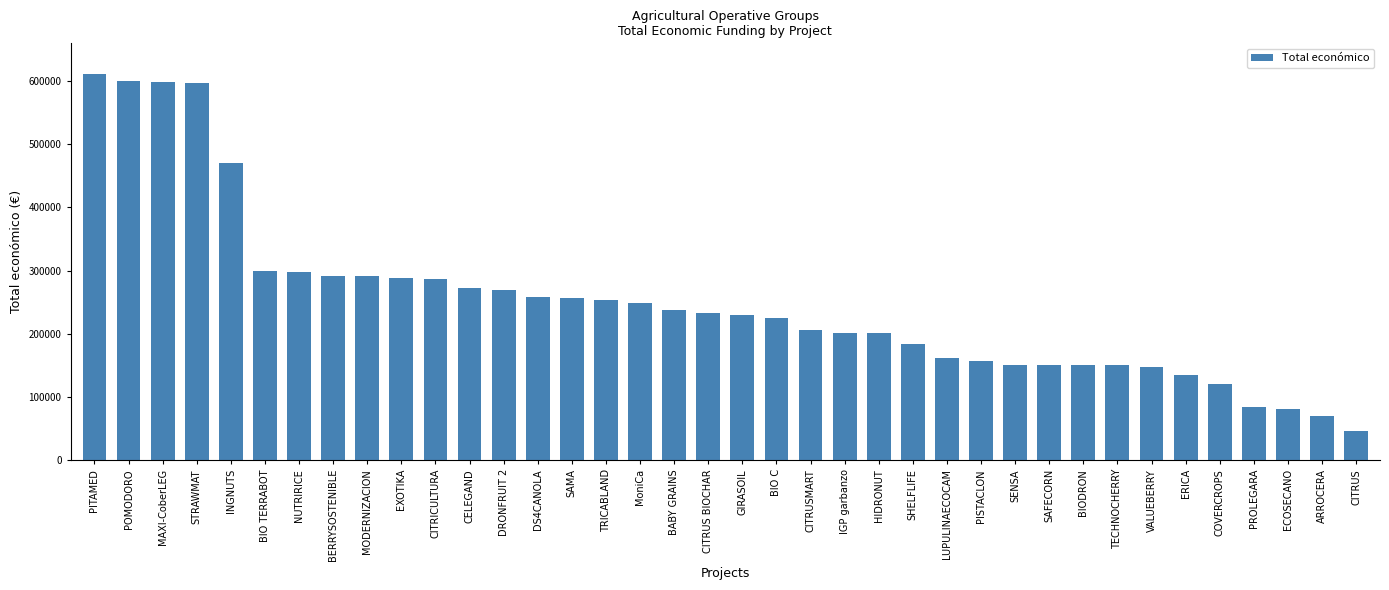

What is the approximate value at HIDRONUT, to the nearest 10?

200360